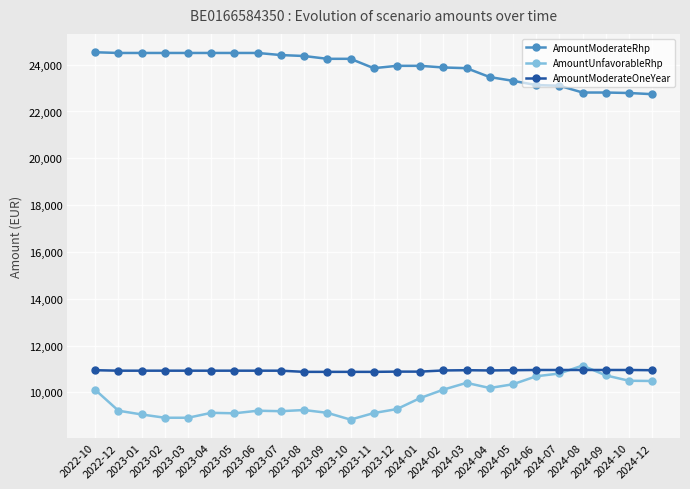

What is the greatest value displayed?

24530